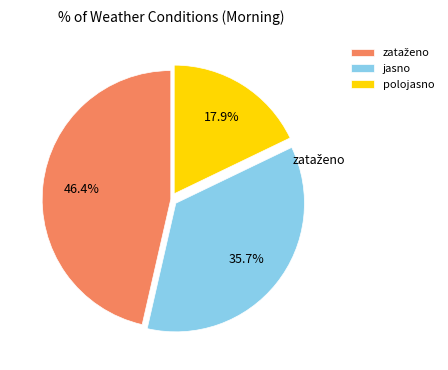

Is there any slice that represents more than half of the pie?

No